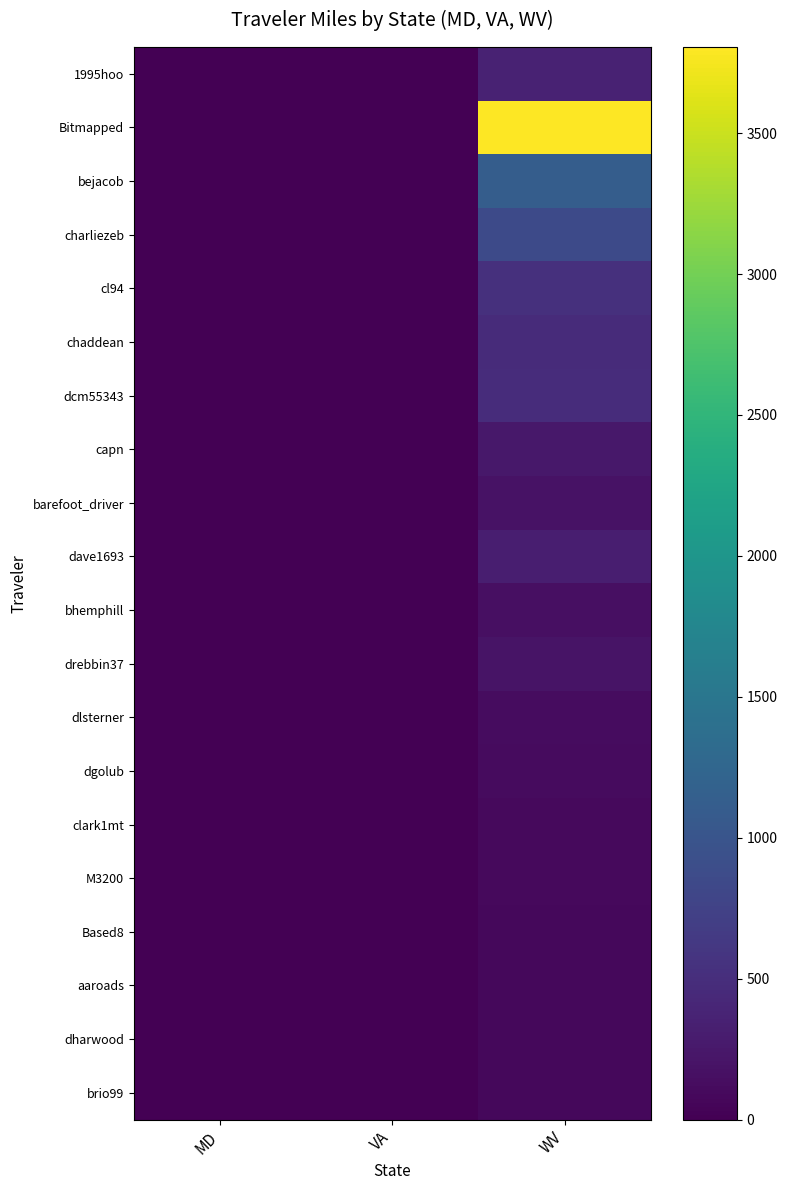

Rank the series by their maximum value, from highest to lowest.

Bitmapped, bejacob, charliezeb, cl94, dcm55343, chaddean, 1995hoo, dave1693, capn, drebbin37, barefoot_driver, bhemphill, dlsterner, dgolub, clark1mt, M3200, Based8, aaroads, dharwood, brio99